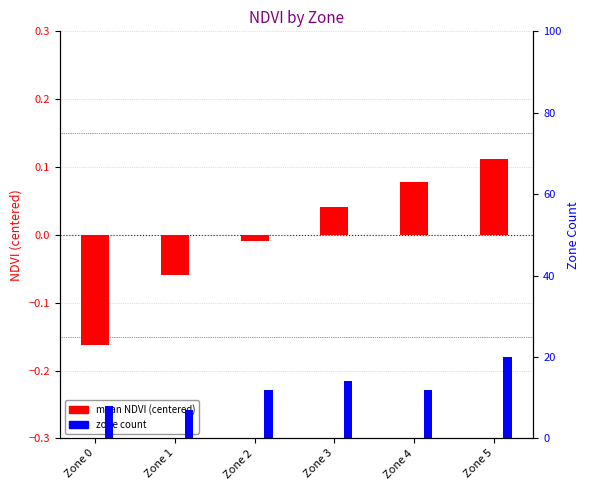

Reading left to right, list all the values displayed in this chart.

mean NDVI (centered): Zone 0=-0.2	Zone 1=-0.1	Zone 2=-0.0	Zone 3=0.0	Zone 4=0.1	Zone 5=0.1
zone count: Zone 0=8.0	Zone 1=7.0	Zone 2=12.0	Zone 3=14.0	Zone 4=12.0	Zone 5=20.0